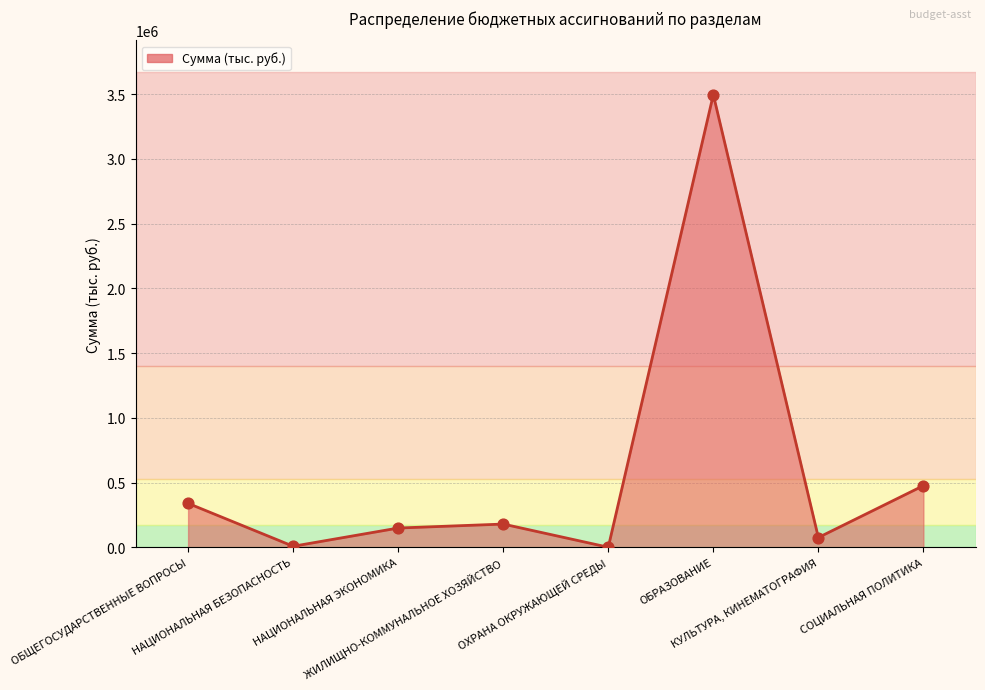

What is the change in value from НАЦИОНАЛЬНАЯ БЕЗОПАСНОСТЬ to КУЛЬТУРА, КИНЕМАТОГРАФИЯ?

+67474.5